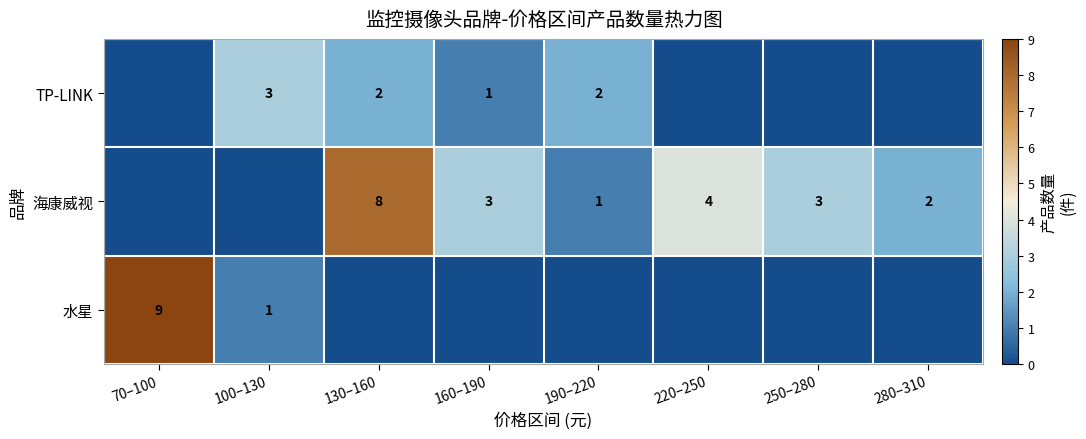

At how many categories does at least one series exceed 3?

3